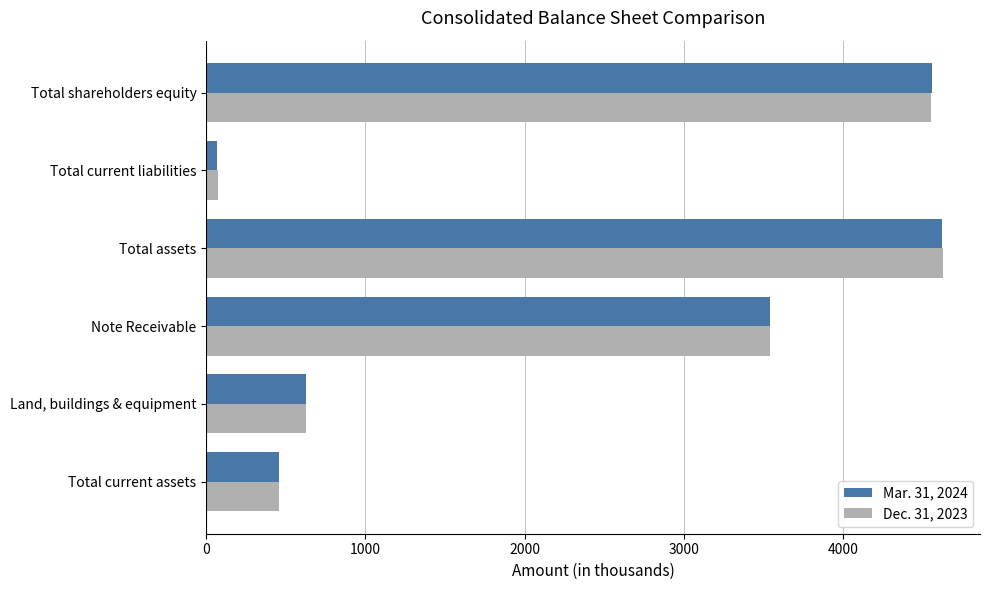

Rank the categories by Dec. 31, 2023 value from highest to lowest.

Total assets, Total shareholders equity, Note Receivable, Land, buildings & equipment, Total current assets, Total current liabilities